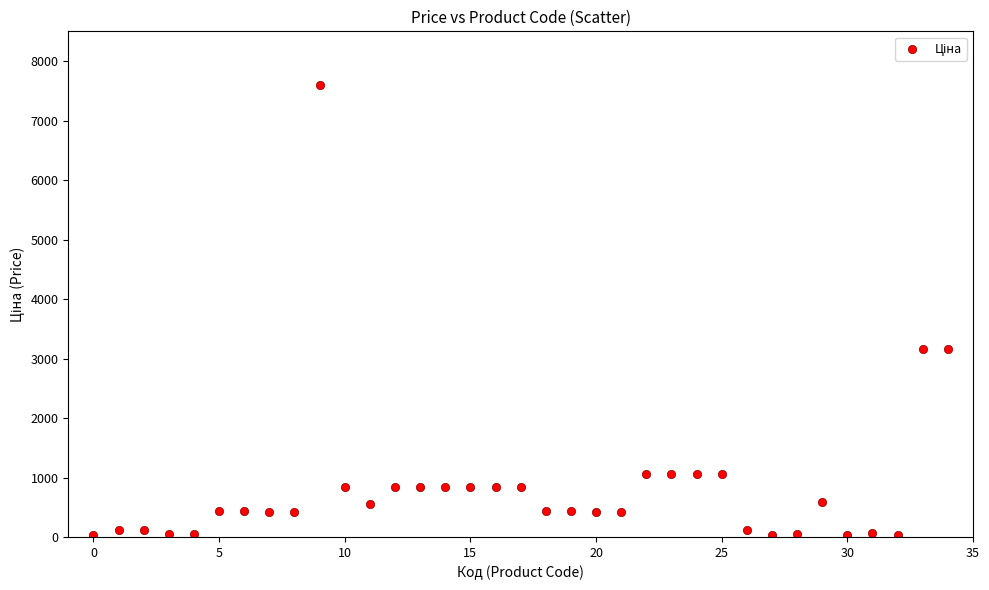

What is the range of Y values (max minus min)?

7569.0